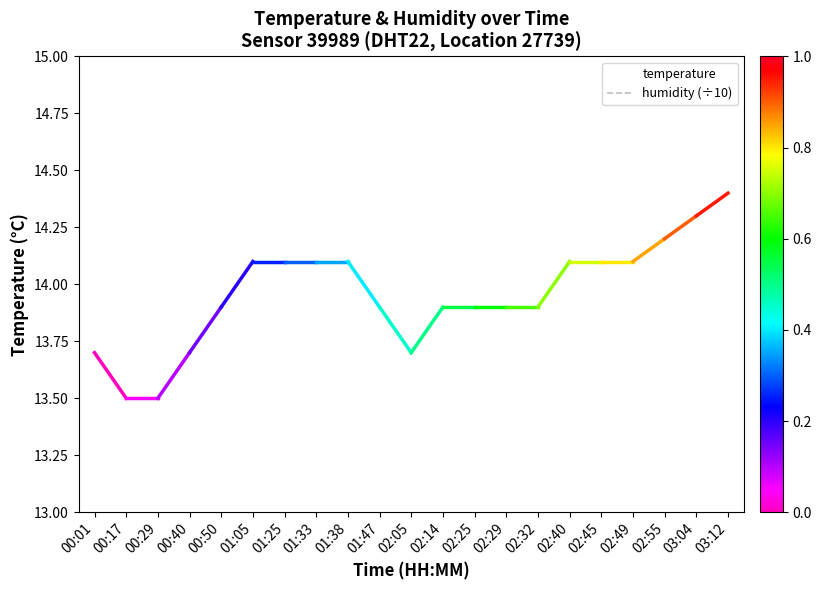

Is the value of temperature at 01:05 greater than the value of humidity (÷10) at 02:40?

Yes